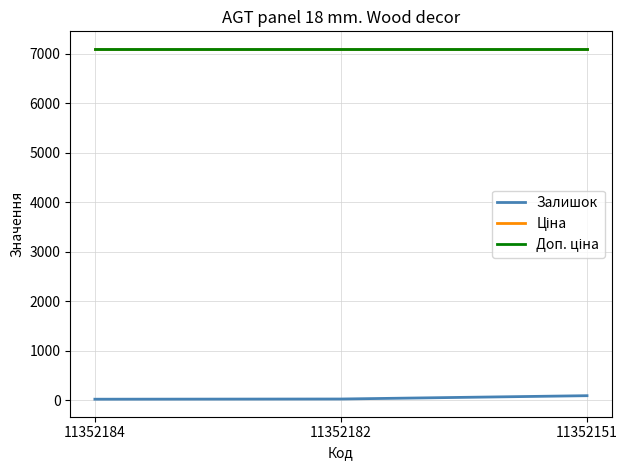

Does the chart display data point markers on the line(s)?

No